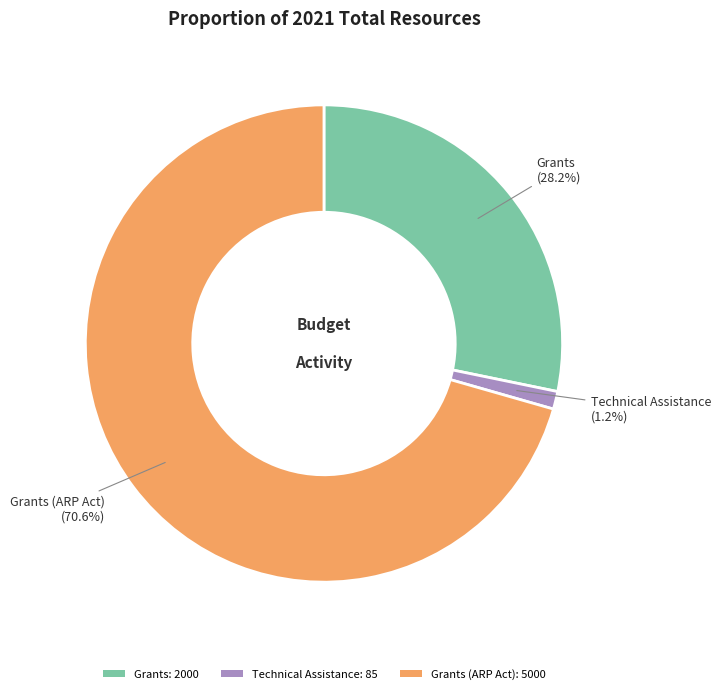

What percentage do Technical Assistance: 85 and Grants: 2000 together represent?

29.4%